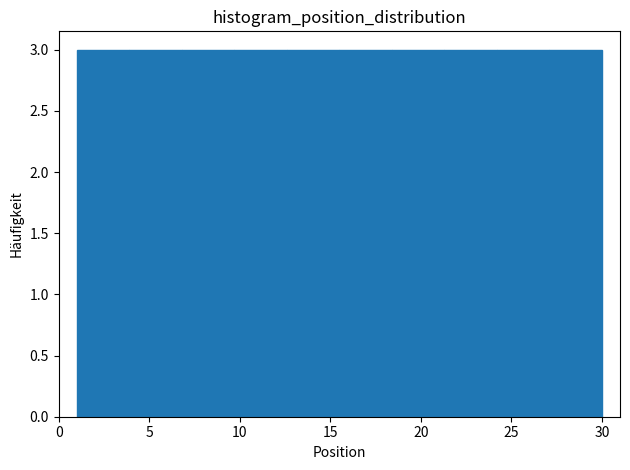

Reading left to right, list every bar in this chart as the range it spans on the x-axis followed by its height. Neither the bar edges nor the heights are printed on the chart, so give them approximately, as read against the axes.

1.0 to 3.9: 3
3.9 to 6.8: 3
6.8 to 9.7: 3
9.7 to 12.6: 3
12.6 to 15.5: 3
15.5 to 18.4: 3
18.4 to 21.3: 3
21.3 to 24.2: 3
24.2 to 27.1: 3
27.1 to 30.0: 3